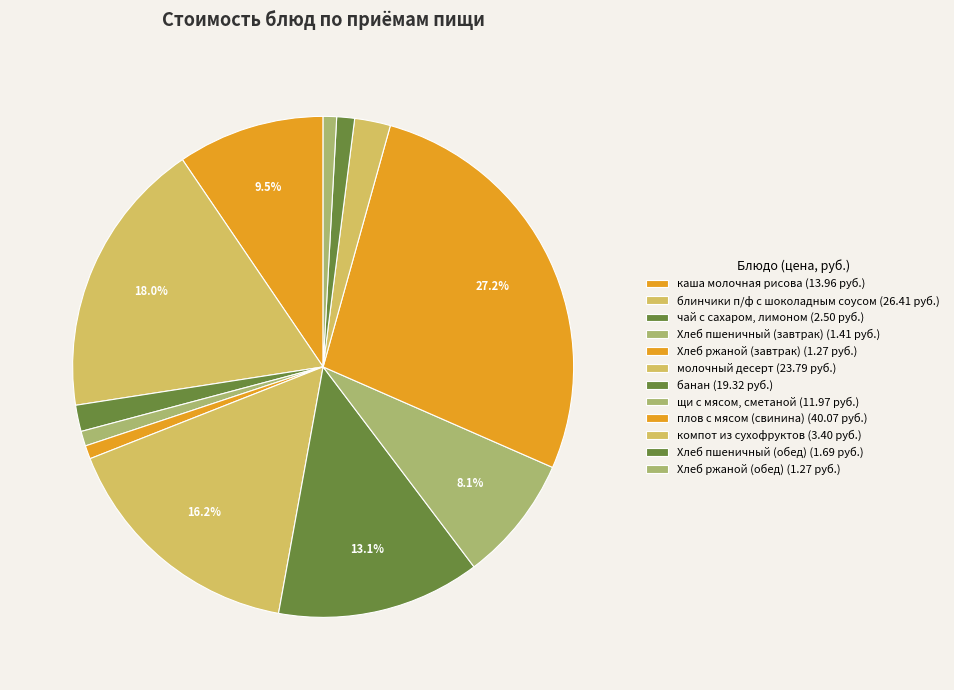

Between блинчики п/ф с шоколадным соусом and щи с мясом, сметаной, which is larger?

блинчики п/ф с шоколадным соусом